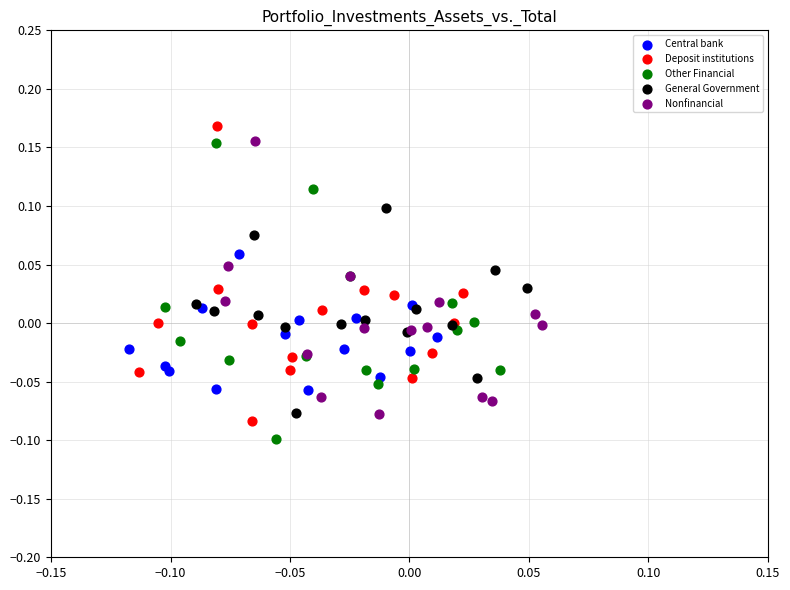

What are all the series names shown in the legend?

Central bank, Deposit institutions, Other Financial, General Government, Nonfinancial